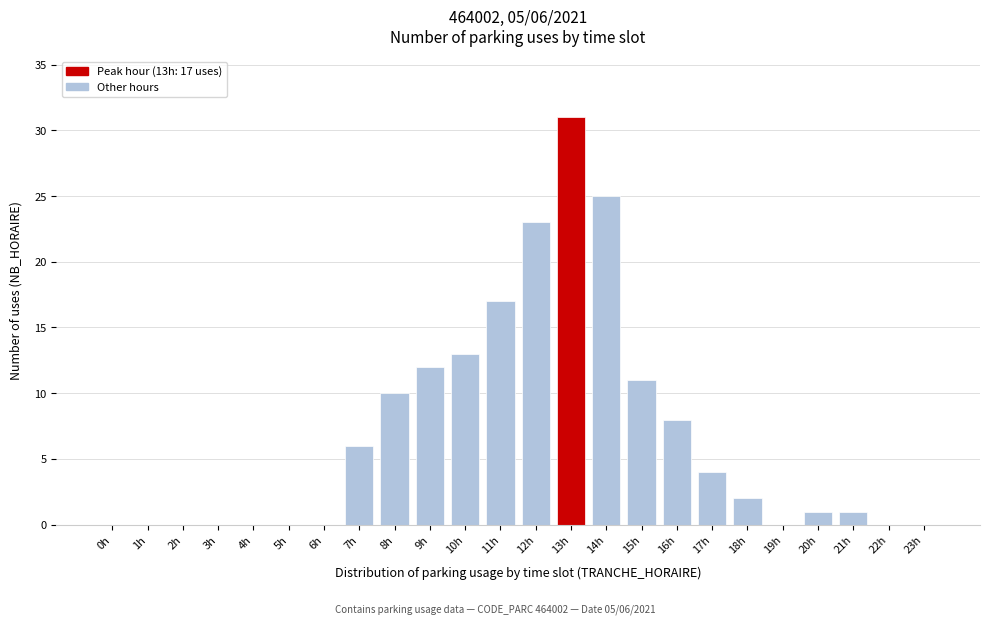

Reading left to right, what are all the values shown in this chart?

0h=0	1h=0	2h=0	3h=0	4h=0	5h=0	6h=0	7h=6	8h=10	9h=12	10h=13	11h=17	12h=23	13h=31	14h=25	15h=11	16h=8	17h=4	18h=2	19h=0	20h=1	21h=1	22h=0	23h=0